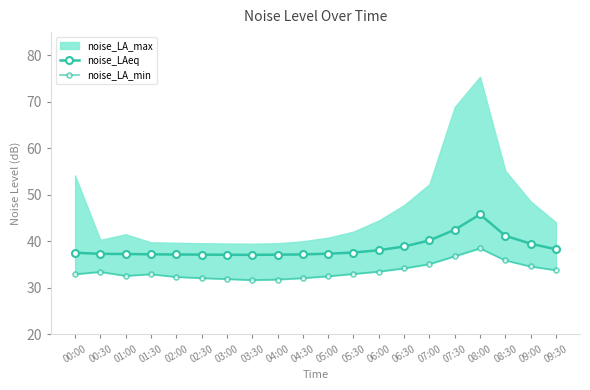

True or false: noise_LAeq has a value of 37.2 at 04:30.

True